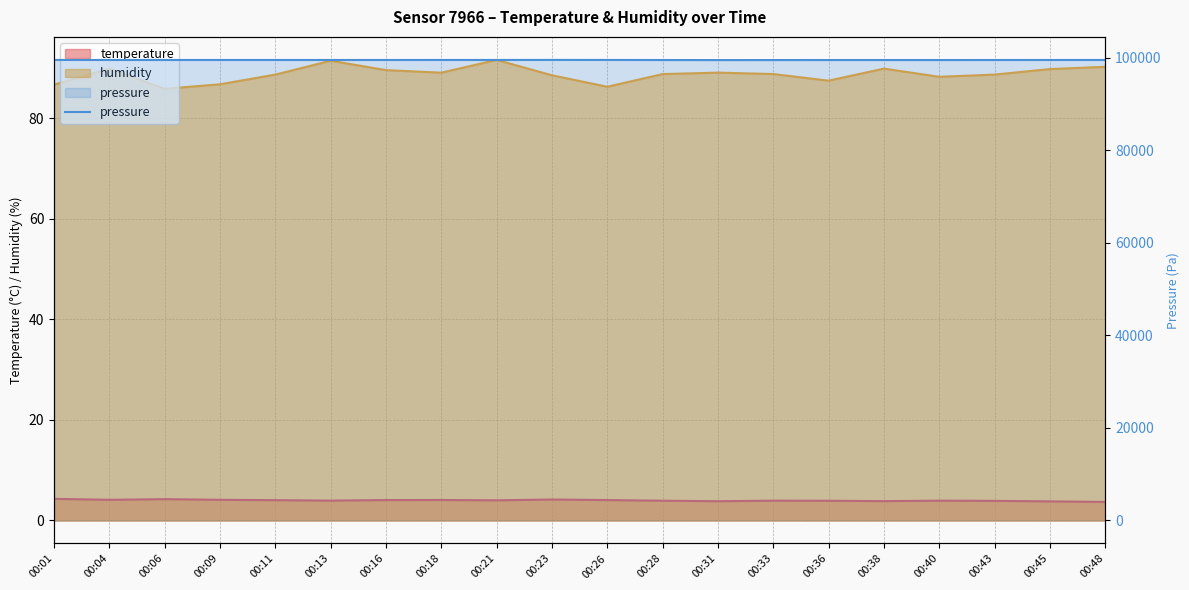

At which label does the data first exceed 99489?

00:01